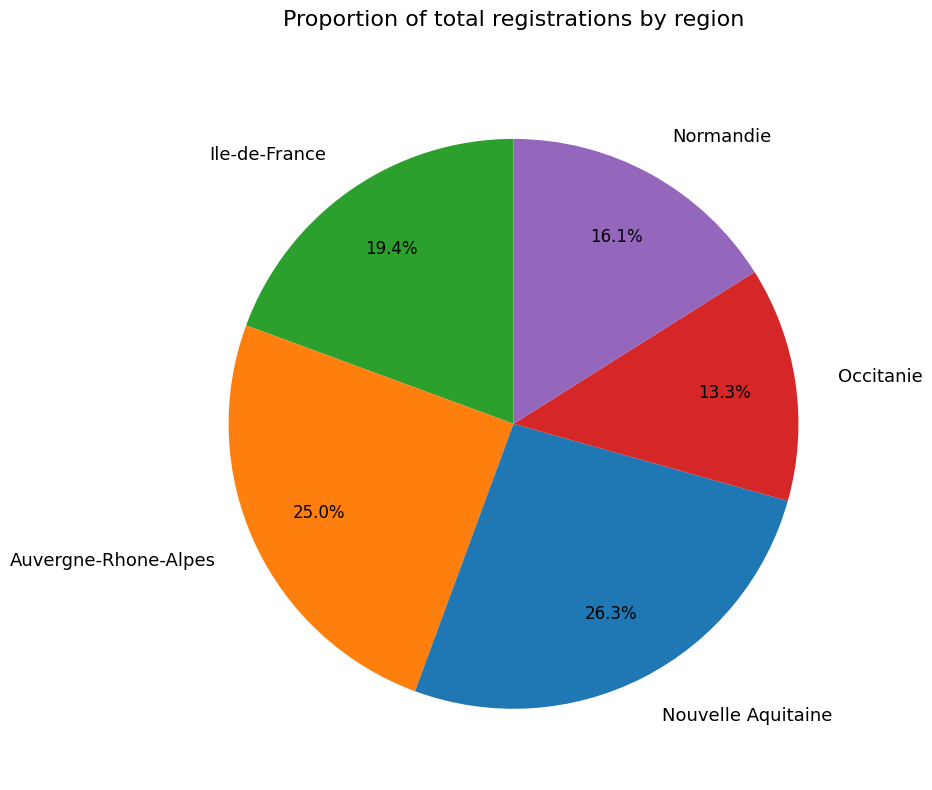

What percentage is NOT represented by Occitanie?

86.7%